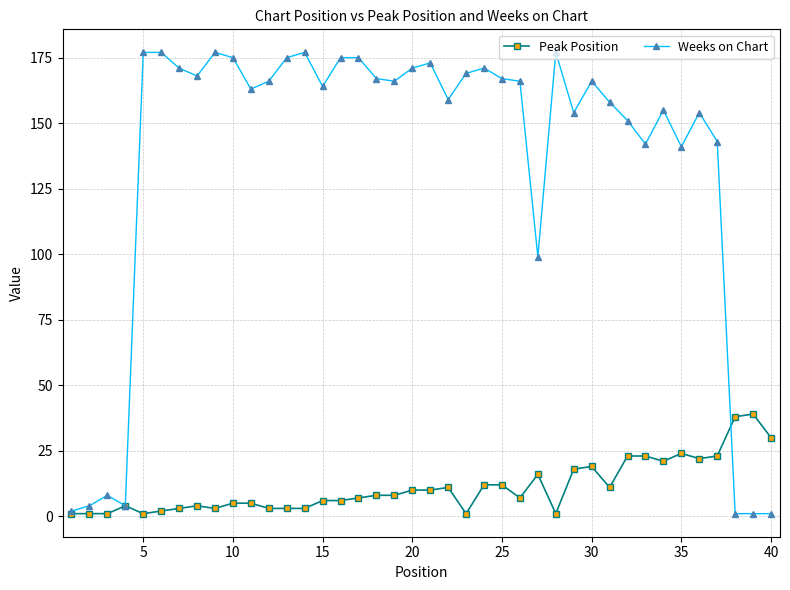

What is the average value of the Weeks on Chart series?

135